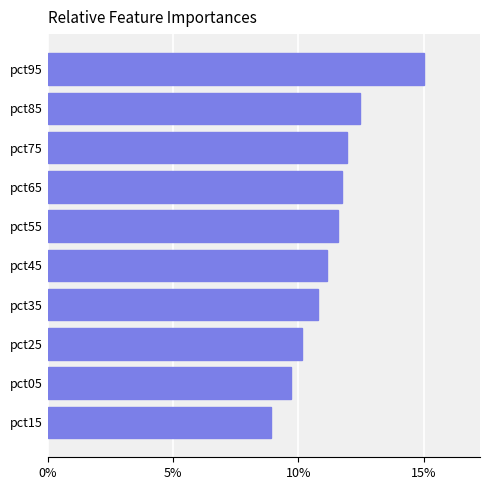

Rank the categories by value from lowest to highest.

pct15, pct05, pct25, pct35, pct45, pct55, pct65, pct75, pct85, pct95